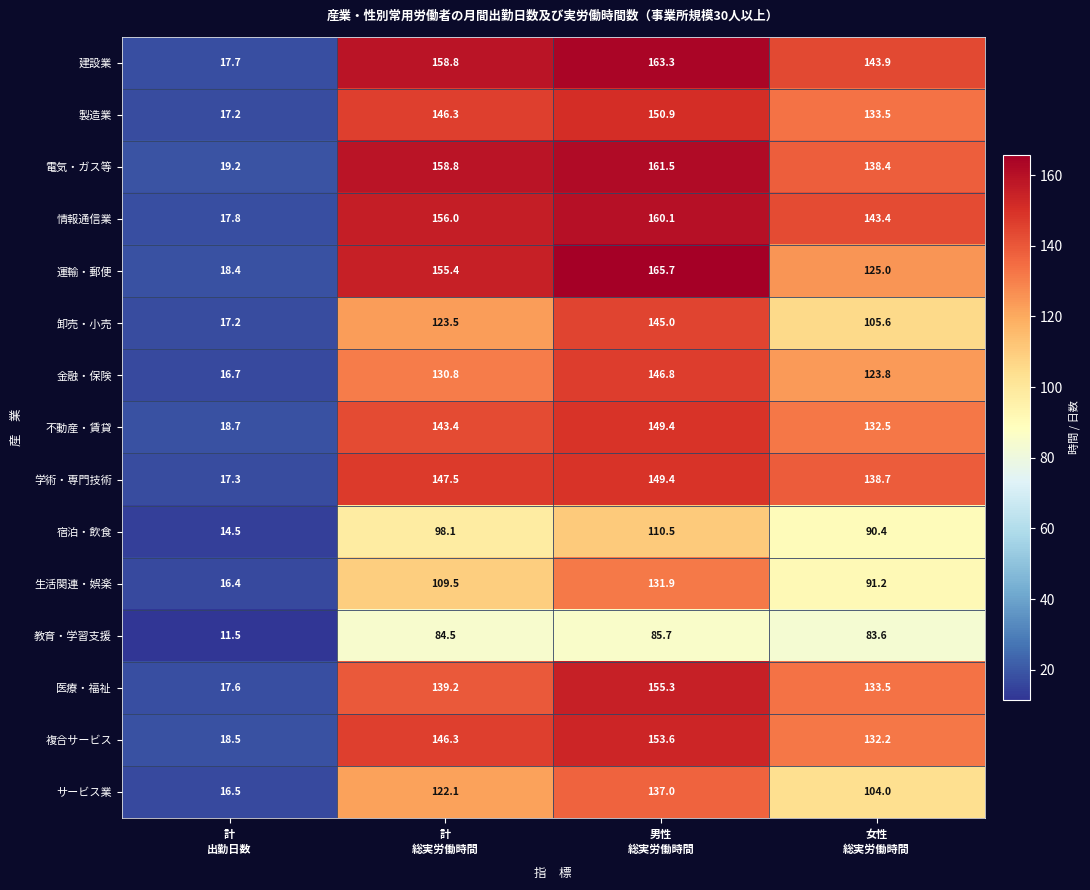

Which category has the highest value across all series?

男性
総実労働時間